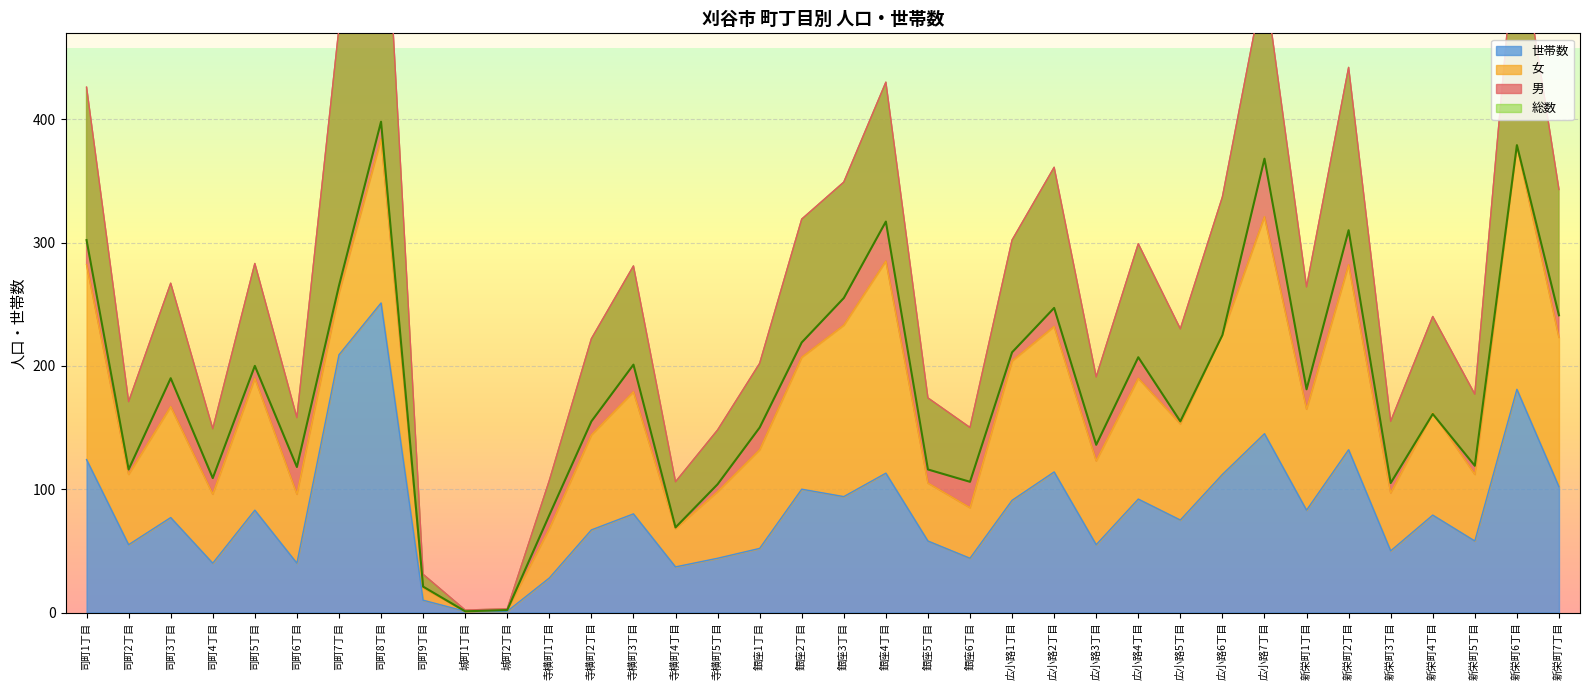

How many interior local peaks does the 世帯数 series have?

12